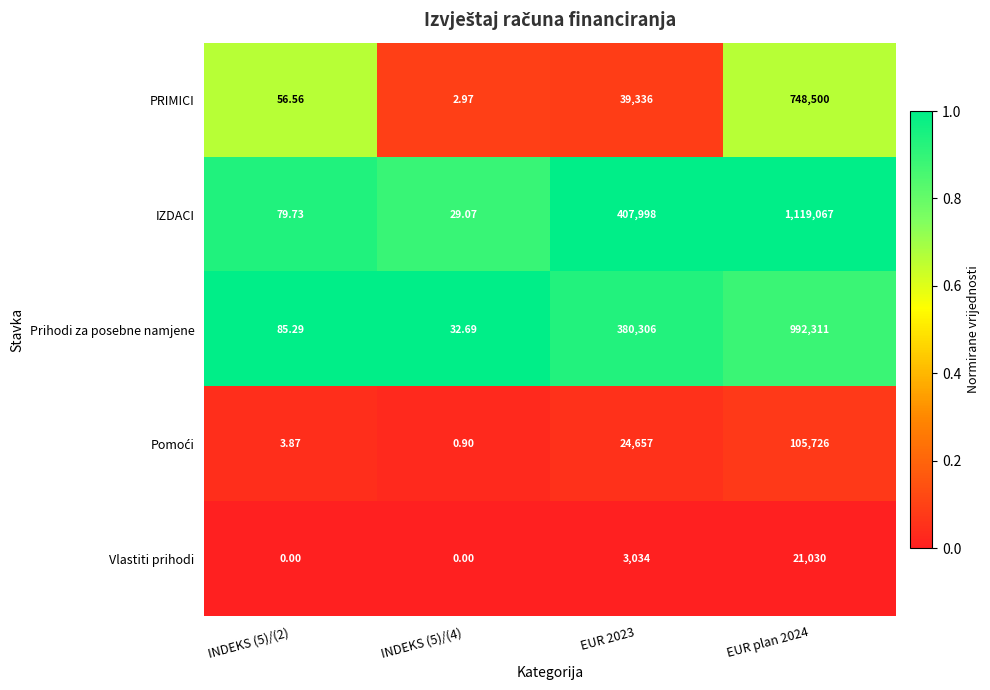

Between INDEKS (5)/(4) and EUR plan 2024, which series saw the biggest shift?

IZDACI